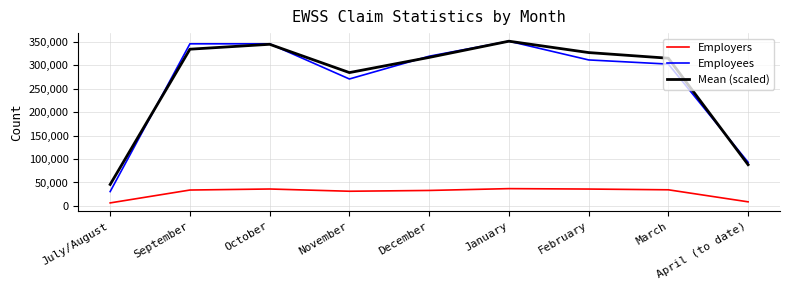

What is the difference between the highest and lowest values at March?

281032.7